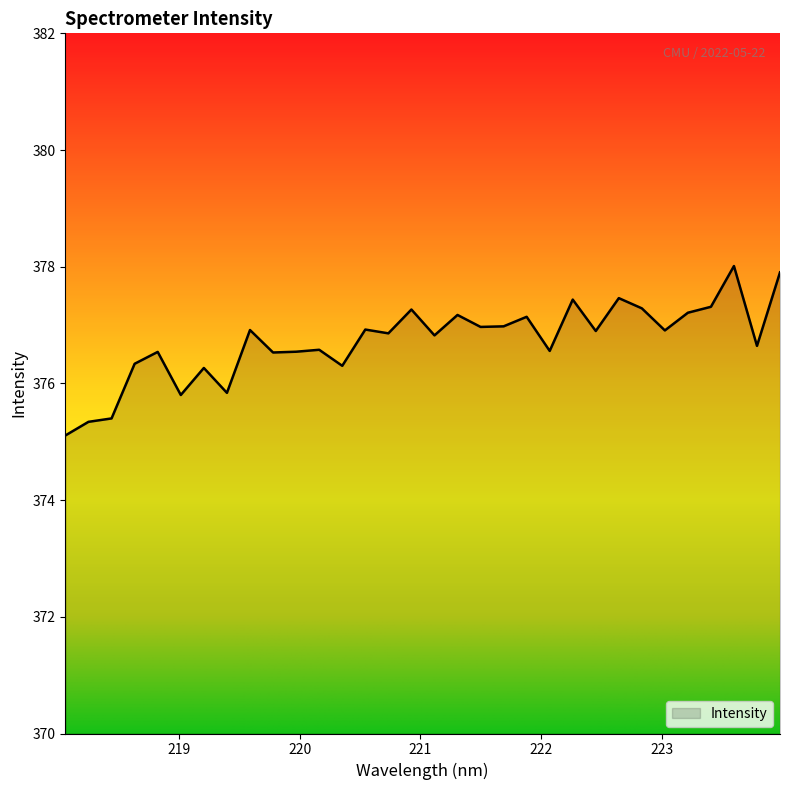

What is the minimum value shown in the chart?

375.1